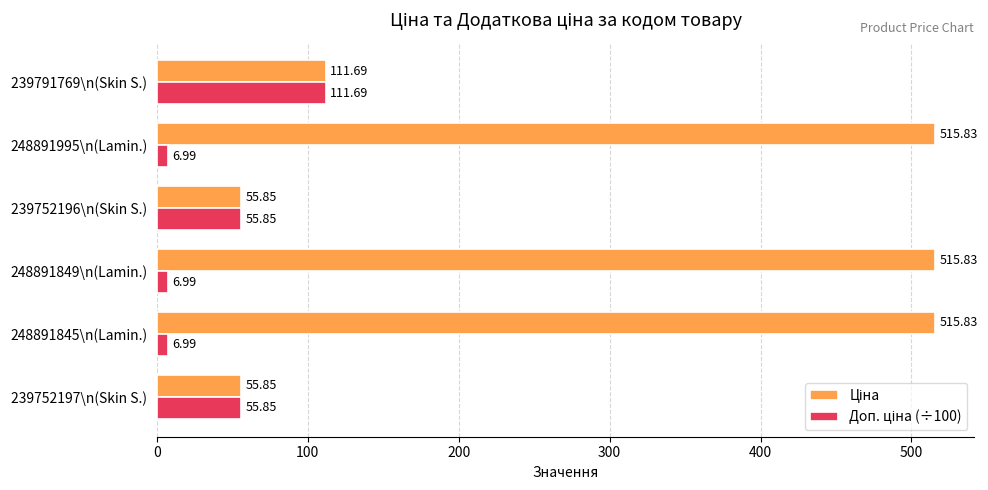

What is the total value across all series at 248891995\n(Lamin.)?

522.8